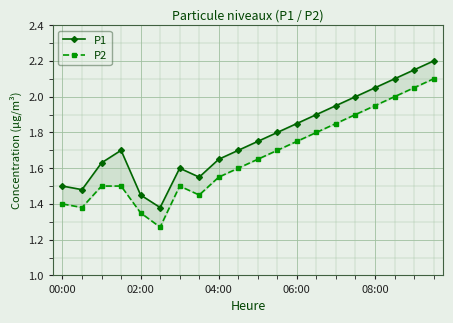

Does the chart display data point markers on the line(s)?

Yes